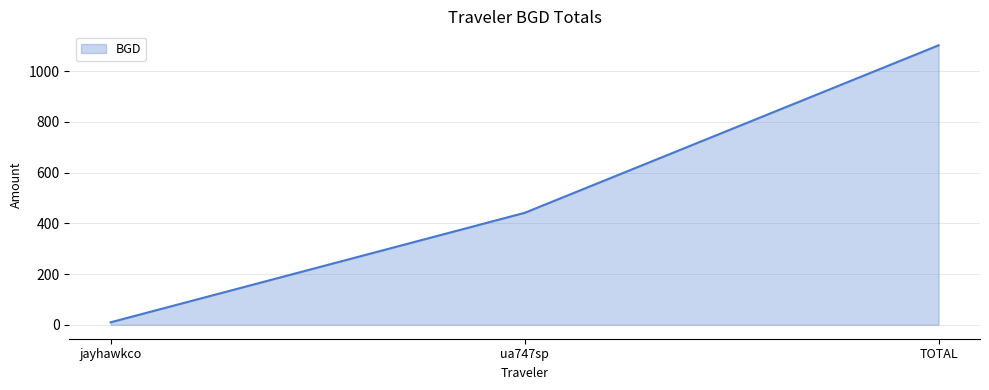

What position from the left is jayhawkco?

1